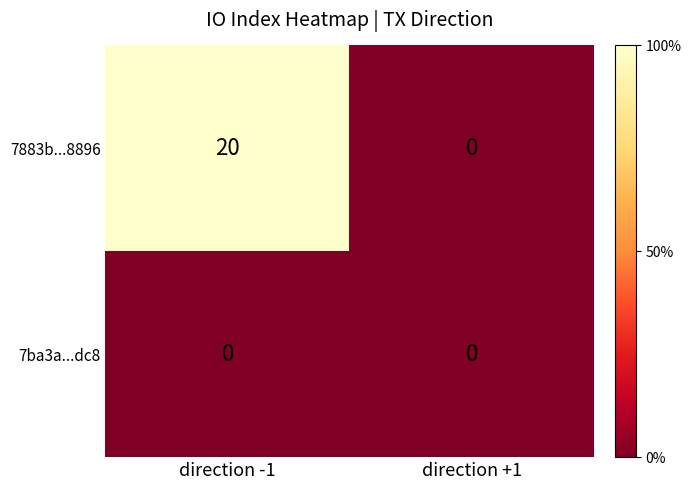

Is it true that 7883b...8896 equals 20 at direction -1?

True